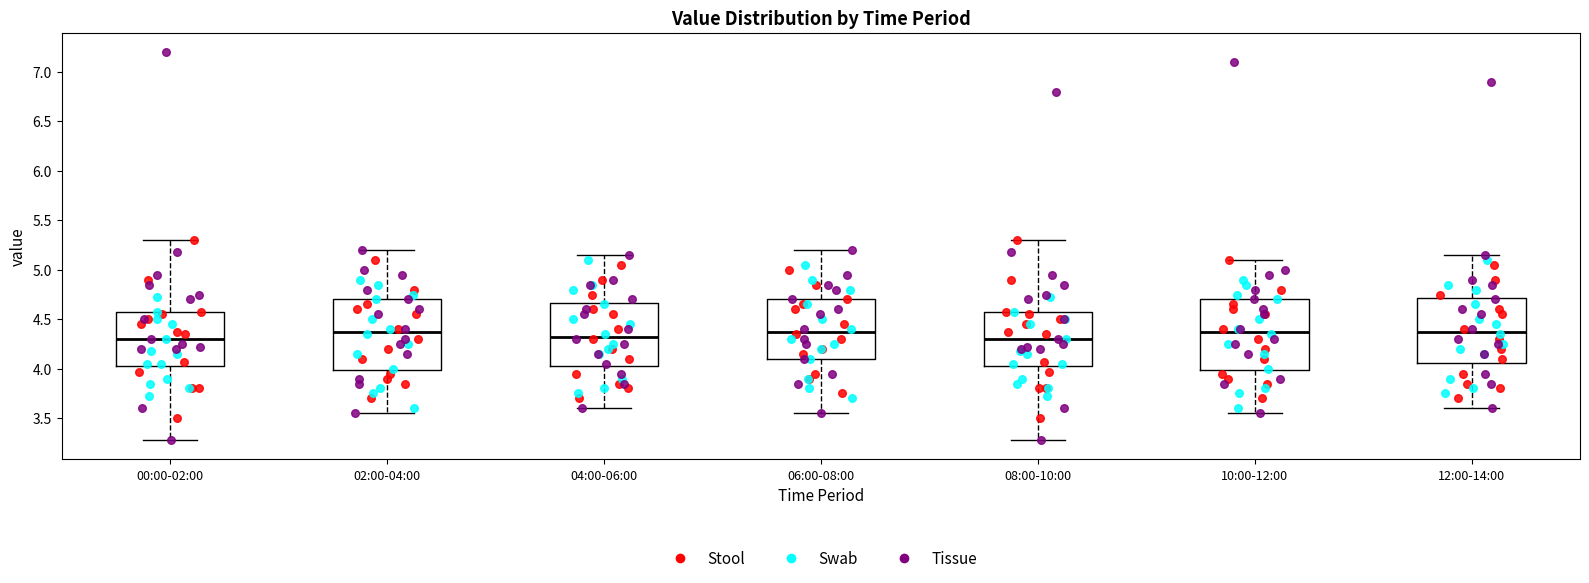

Reading left to right, read every box against the y-axis: the position of its median line, the range the box covers, and the ends of its whiskers. The values are not printed on the chart, so give them approximately, as read against the axis.

00:00-02:00: median 4.30, box 4.05 to 4.55, whiskers 3.30 to 5.30
02:00-04:00: median 4.40, box 4.00 to 4.70, whiskers 3.55 to 5.20
04:00-06:00: median 4.35, box 4.05 to 4.65, whiskers 3.60 to 5.15
06:00-08:00: median 4.40, box 4.10 to 4.70, whiskers 3.55 to 5.20
08:00-10:00: median 4.30, box 4.05 to 4.55, whiskers 3.30 to 5.30
10:00-12:00: median 4.40, box 4.00 to 4.70, whiskers 3.55 to 5.10
12:00-14:00: median 4.40, box 4.05 to 4.70, whiskers 3.60 to 5.15